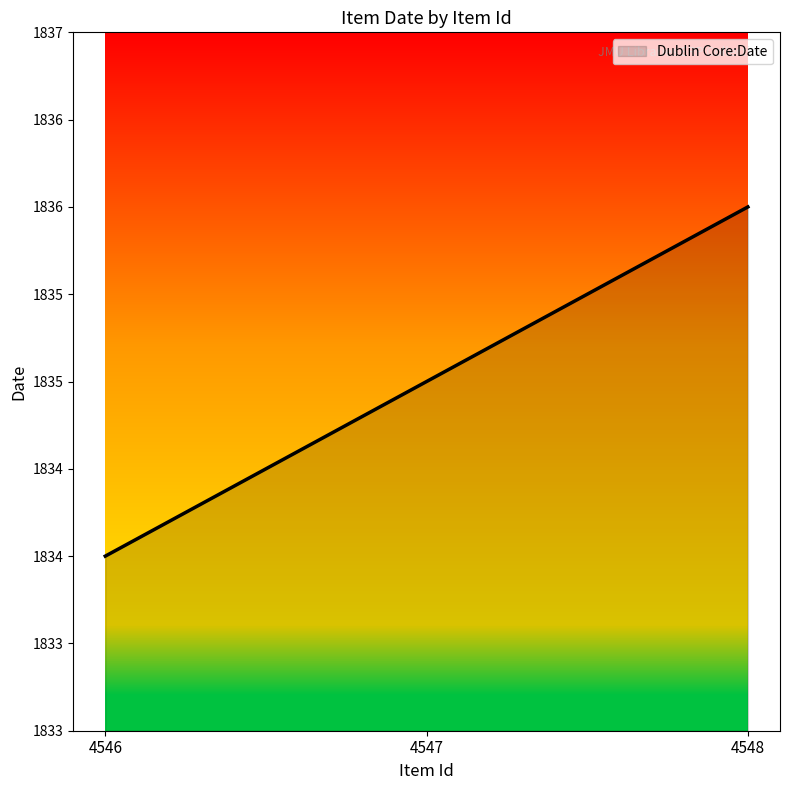

List the labels in order of value, largest first.

4548, 4547, 4546